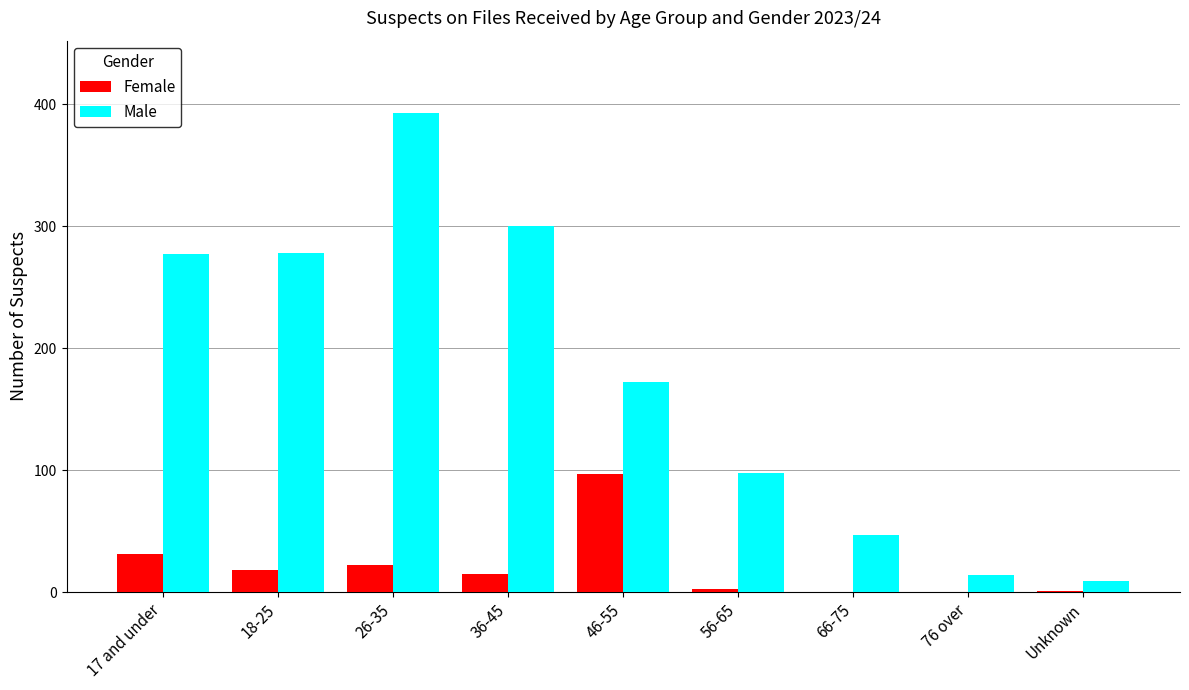

What is the sum of the Male values at 76 over and 66-75?

61